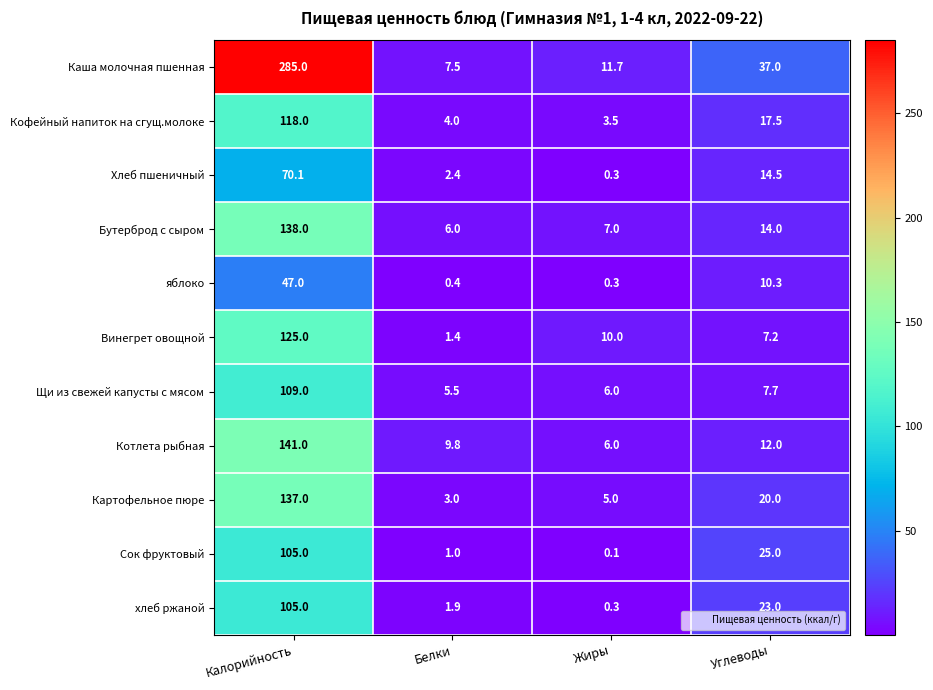

What is the total value across all series at Белки?

42.9